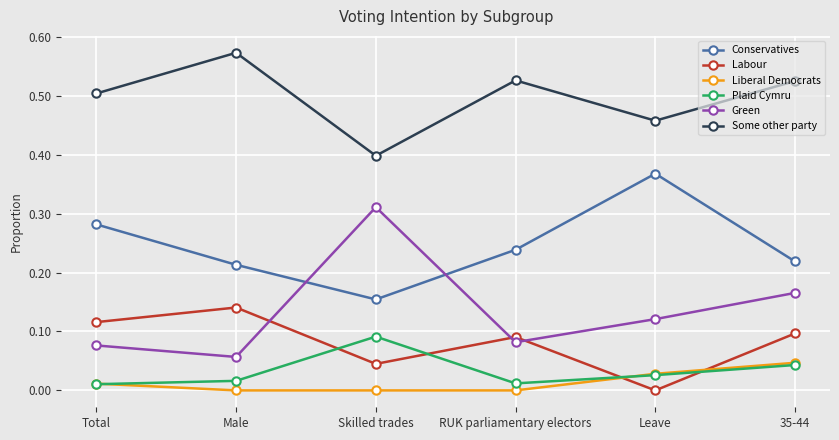

At which label does Green reach its peak?

Skilled trades